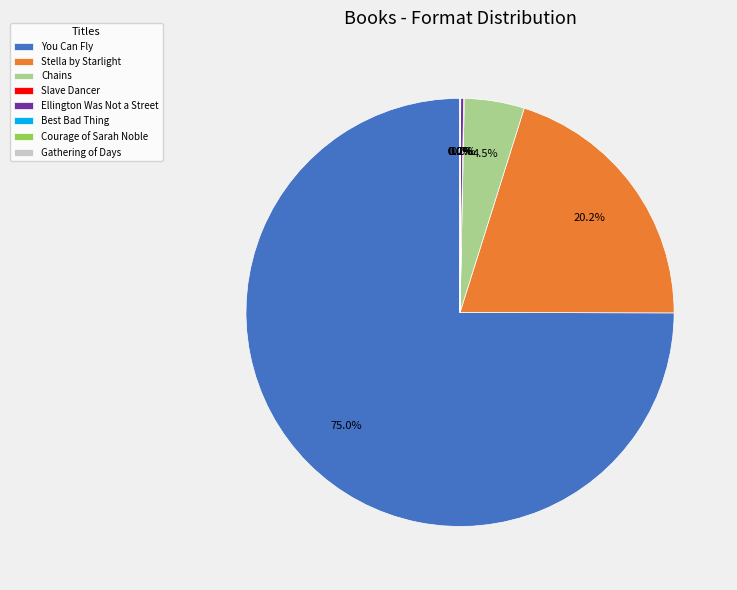

What portion of the pie excludes Chains?

95.5%